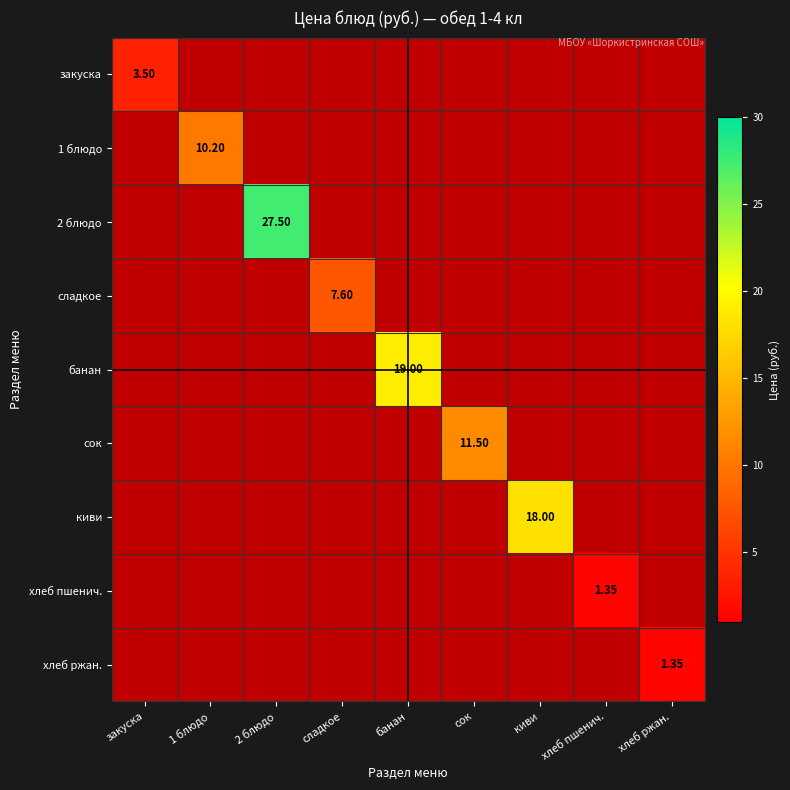

At хлеб ржан., list the series in order from smallest to largest.

закуска, 1 блюдо, 2 блюдо, сладкое, банан, сок, киви, хлеб пшенич., хлеб ржан.